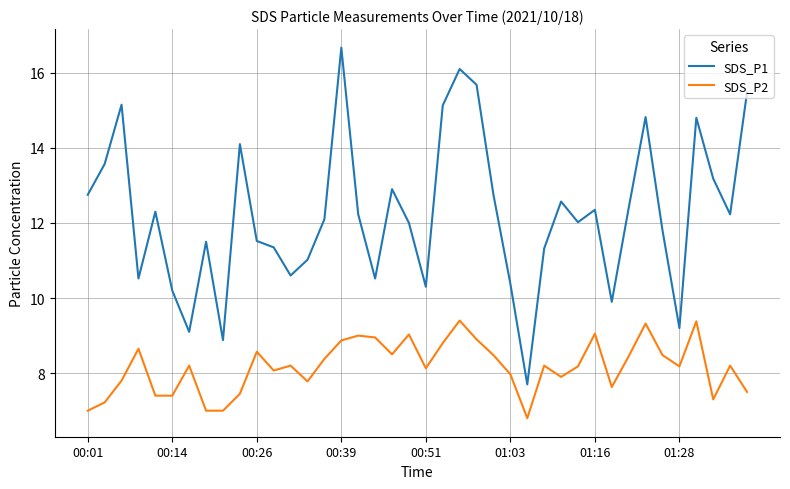

What is the lowest value of the SDS_P2 series?

6.8